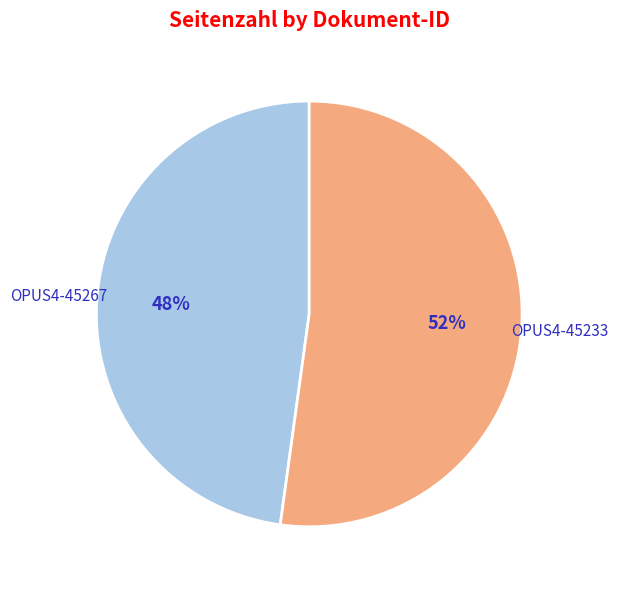

How many slices are in this pie chart?

2